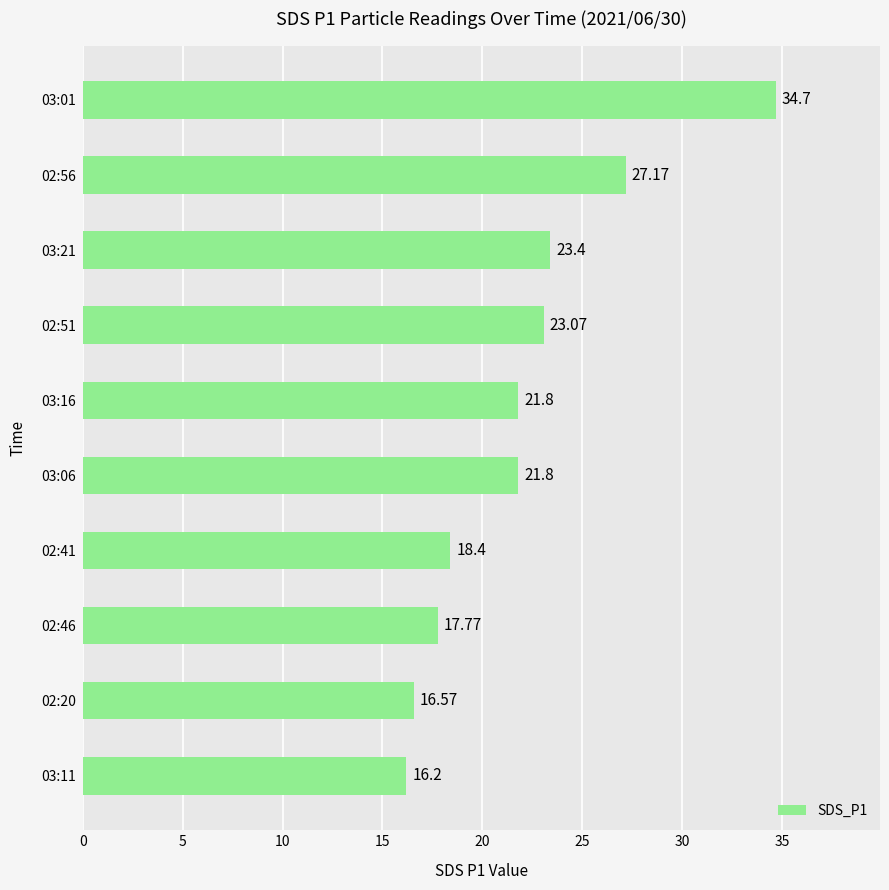

What is the sum of the values at 02:20 and 03:16?

38.4